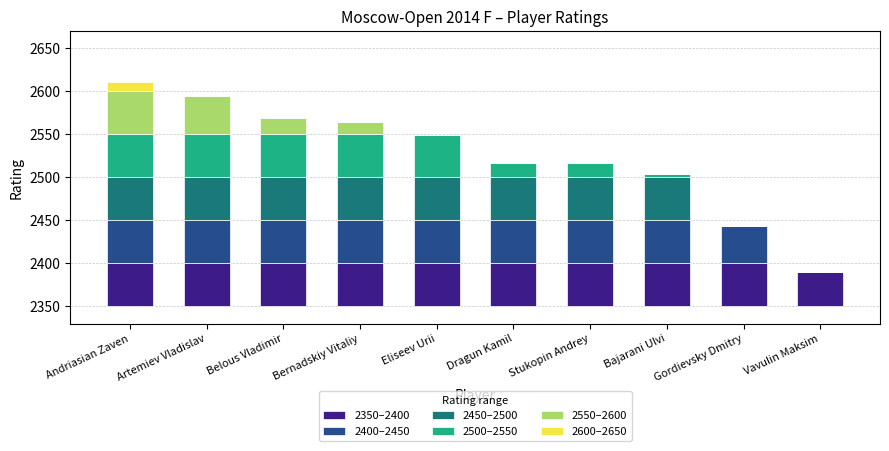

True or false: 2400–2450 has a value of 50 at Andriasian Zaven.

True